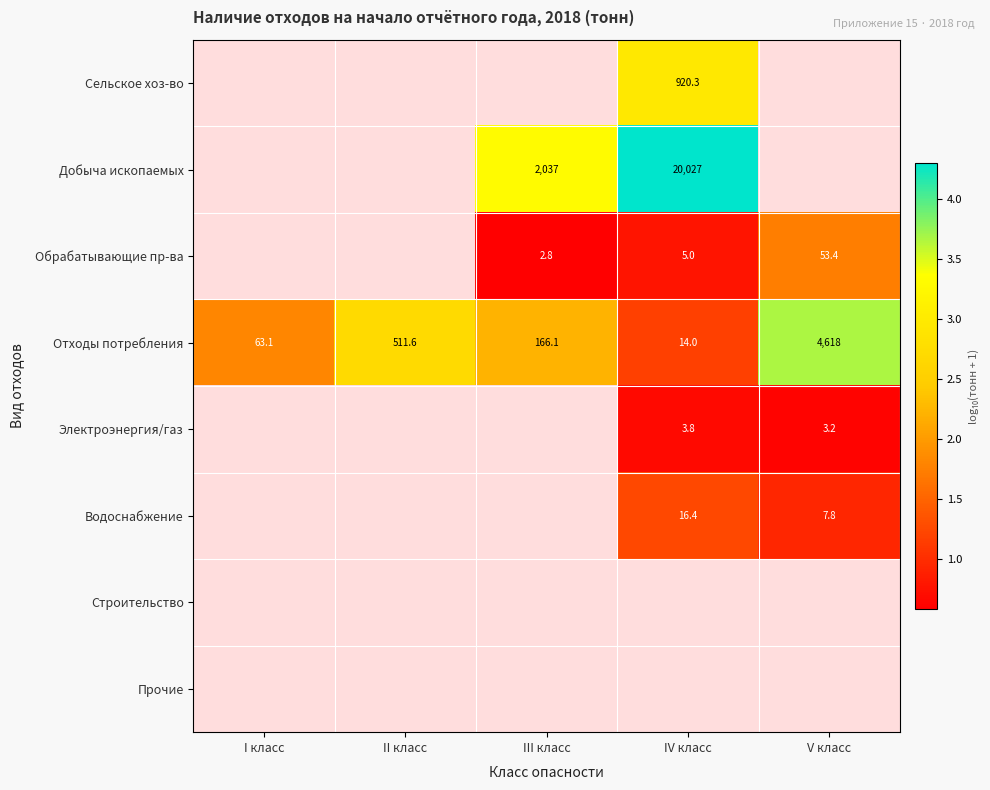

At II класс, list the series in order from smallest to largest.

Сельское хоз-во, Добыча ископаемых, Обрабатывающие пр-ва, Отходы потребления, Электроэнергия/газ, Водоснабжение, Строительство, Прочие